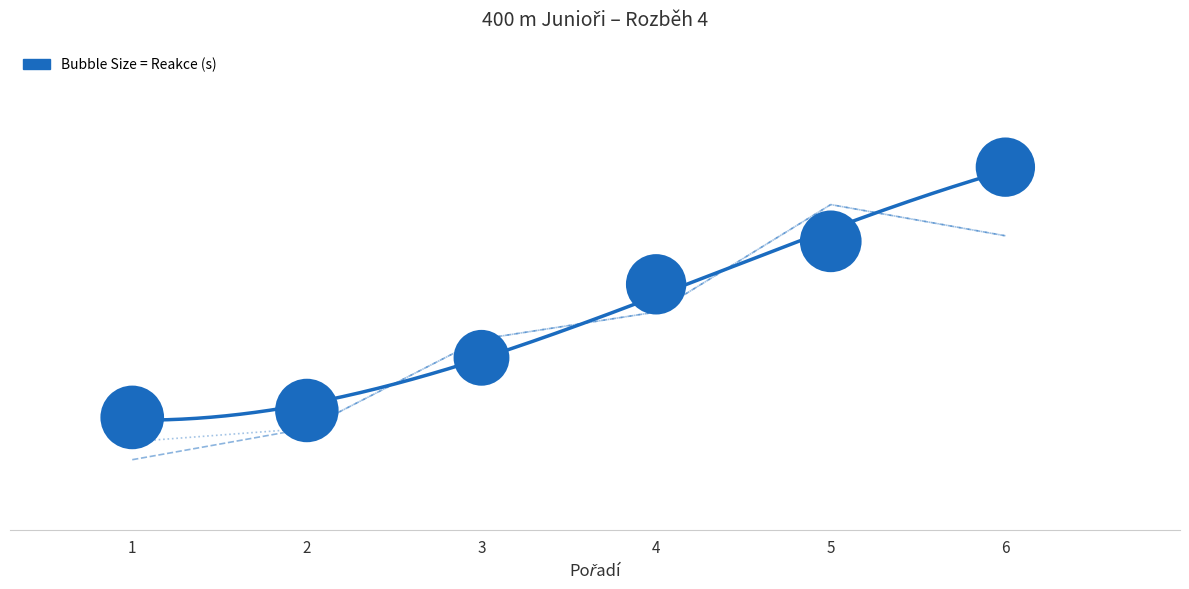

Is the value of PB at 4 greater than the value of SB at 1?

Yes